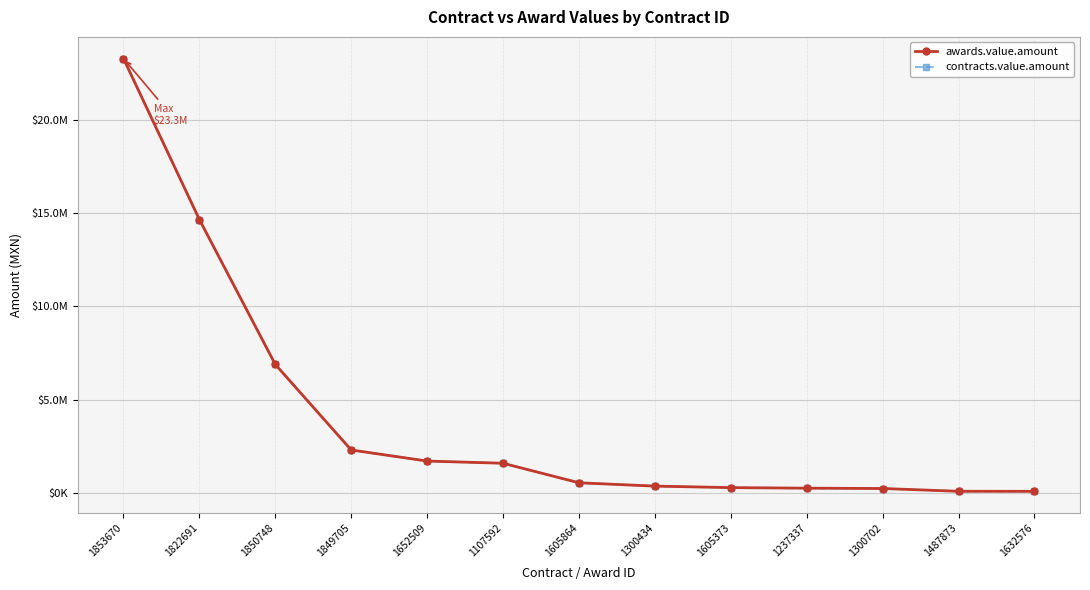

Reading left to right, extract all data points from this chart.

awards.value.amount: 1853670=23275860.0	1822691=14655172.4	1850748=6896520.0	1849705=2317155.0	1652509=1724000.0	1107592=1606000.0	1605864=560344.0	1300434=382219.0	1605373=301724.0	1237337=272000.0	1300702=254011.0	1487873=105566.0	1632576=103187.9
contracts.value.amount: 1853670=23275860.0	1822691=14655172.4	1850748=6896520.0	1849705=2317155.0	1652509=1724000.0	1107592=1606000.0	1605864=560344.0	1300434=382219.0	1605373=301724.0	1237337=272000.0	1300702=254011.0	1487873=105566.0	1632576=103187.9